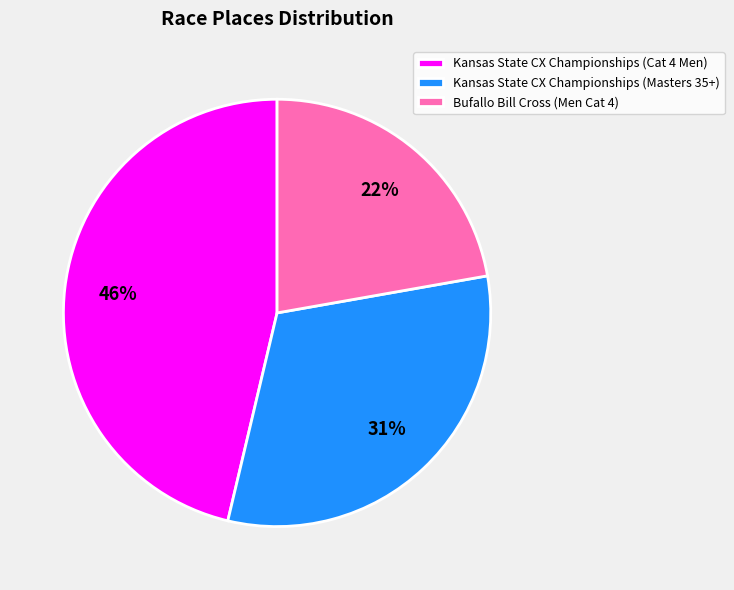

Is the sum of Kansas State CX Championships (Cat 4 Men) and Bufallo Bill Cross (Men Cat 4) greater than half?

Yes